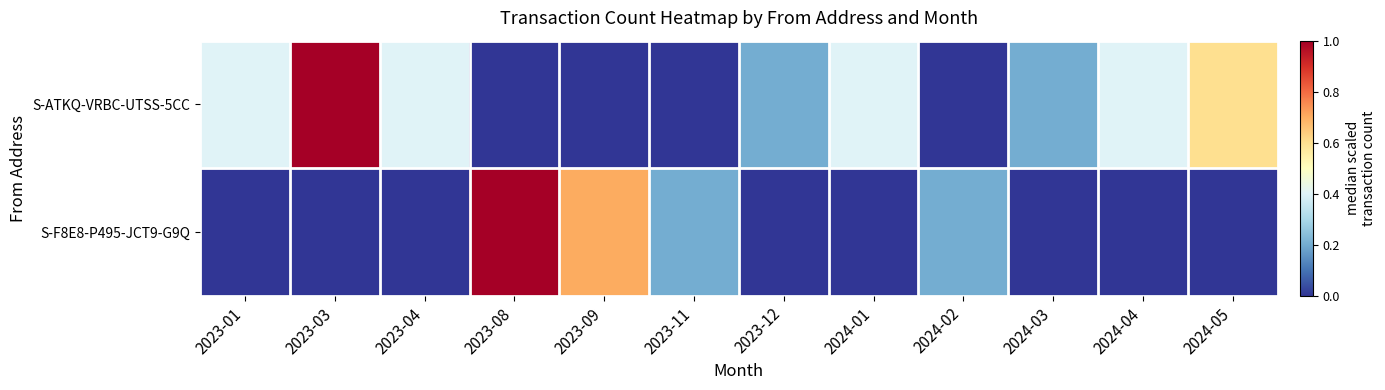

Reading right to left, transcribe all the data shown in this chart.

S-ATKQ-VRBC-UTSS-5CC: 2024-05=0.6	2024-04=0.4	2024-03=0.2	2024-02=0.0	2024-01=0.4	2023-12=0.2	2023-11=0.0	2023-09=0.0	2023-08=0.0	2023-04=0.4	2023-03=1.0	2023-01=0.4
S-F8E8-P495-JCT9-G9Q: 2024-05=0.0	2024-04=0.0	2024-03=0.0	2024-02=0.2	2024-01=0.0	2023-12=0.0	2023-11=0.2	2023-09=0.7	2023-08=1.0	2023-04=0.0	2023-03=0.0	2023-01=0.0